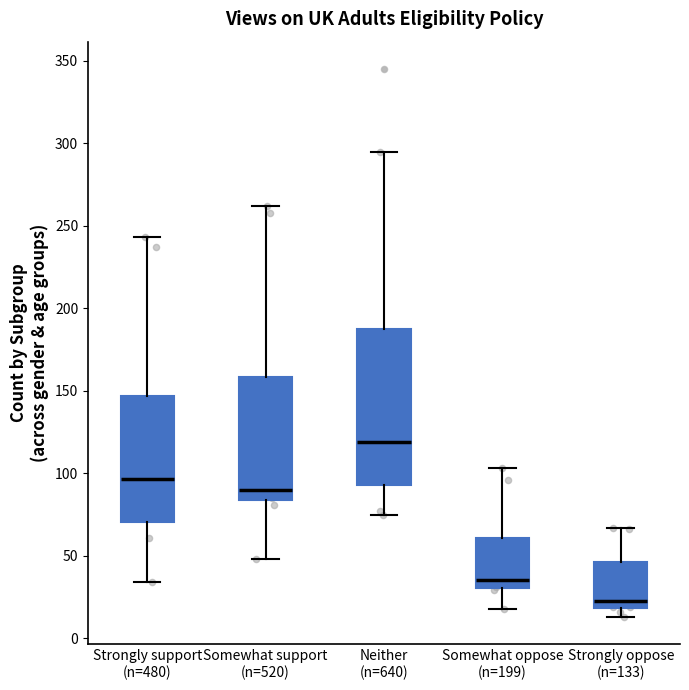

Comparing the boxes themselves (not the whiskers), which one is the tallest?

Neither (n=640)